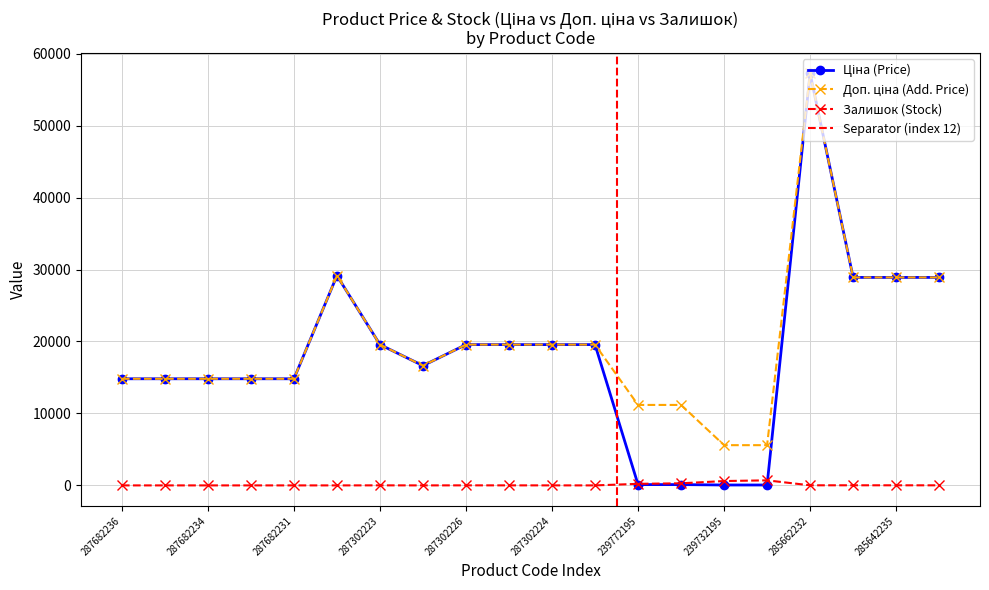

Reading left to right, list all the values displayed in this chart.

Ціна: 14817.6	14817.6	14817.6	14817.6	14817.6	29152.3	19564.9	16636.8	19564.9	19564.9	19564.9	19564.9	111.8	111.8	55.9	55.9	57258.0	28901.7	28901.7	28901.7
Доп. ціна: 14817.6	14817.6	14817.6	14817.6	14817.6	29152.3	19564.9	16636.8	19564.9	19564.9	19564.9	19564.9	11182.0	11182.0	5591.0	5591.0	57258.0	28901.7	28901.7	28901.7
Залишок: 0.0	0.0	0.0	0.0	0.0	0.0	7.0	1.0	7.0	5.0	3.0	0.0	218.0	290.0	606.0	702.0	13.0	16.0	14.0	10.0